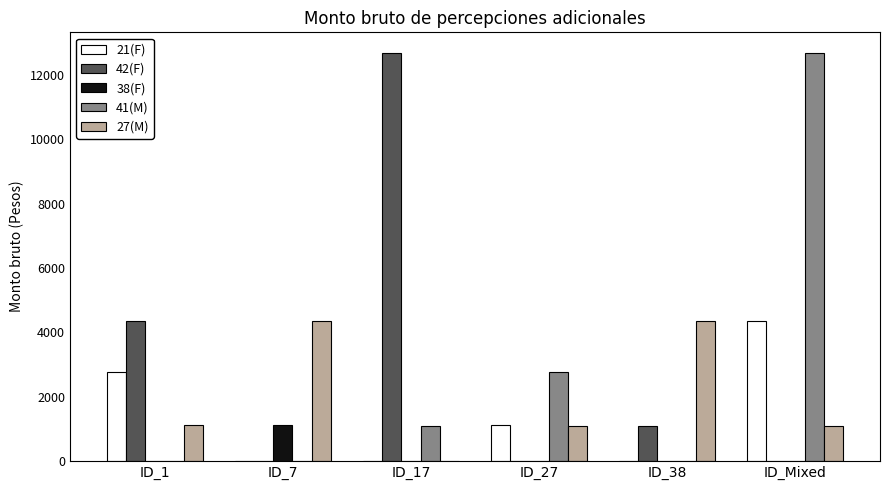

Does the chart contain stacked bars?

No